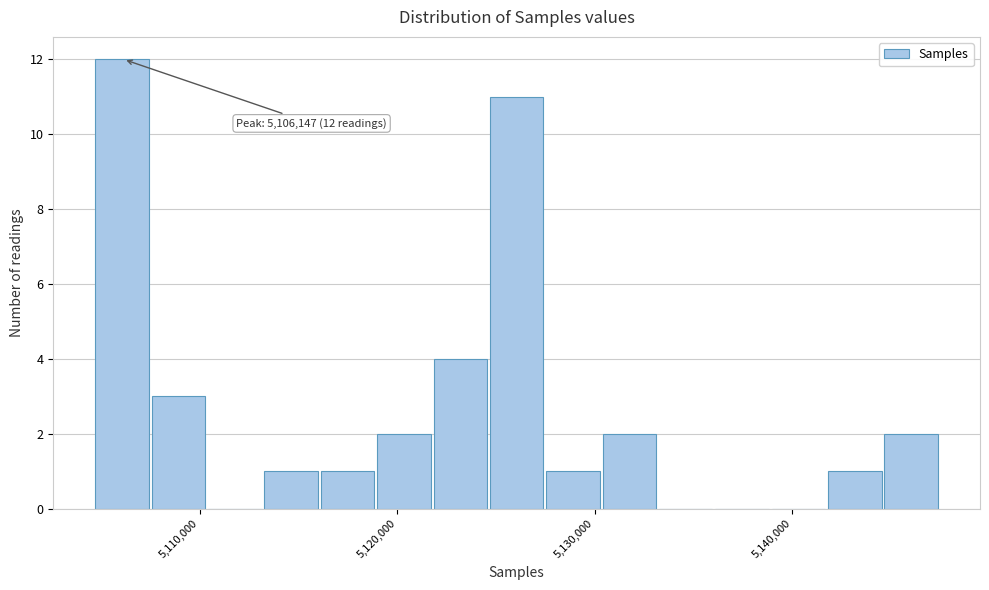

Read against the x-axis, roughly where is the centre of the tallest bar?

5106000